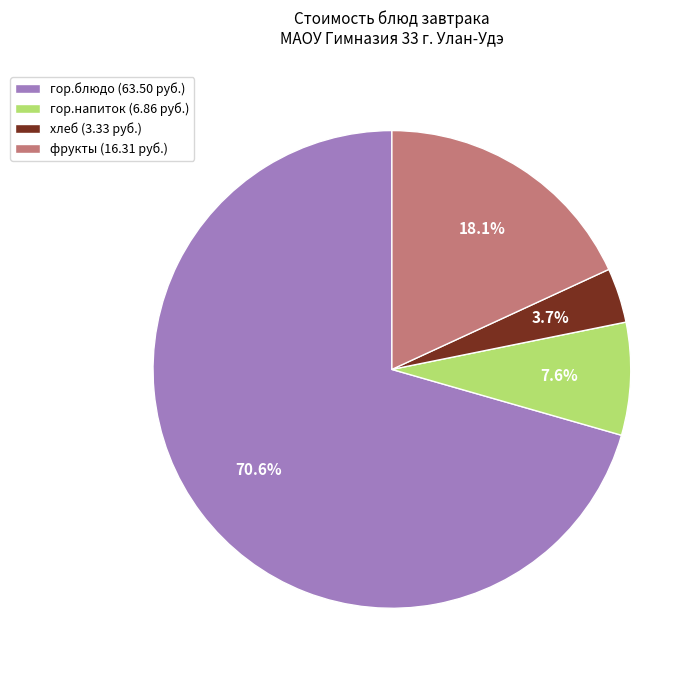

What percentage is the фрукты slice, to the nearest percent?

18%